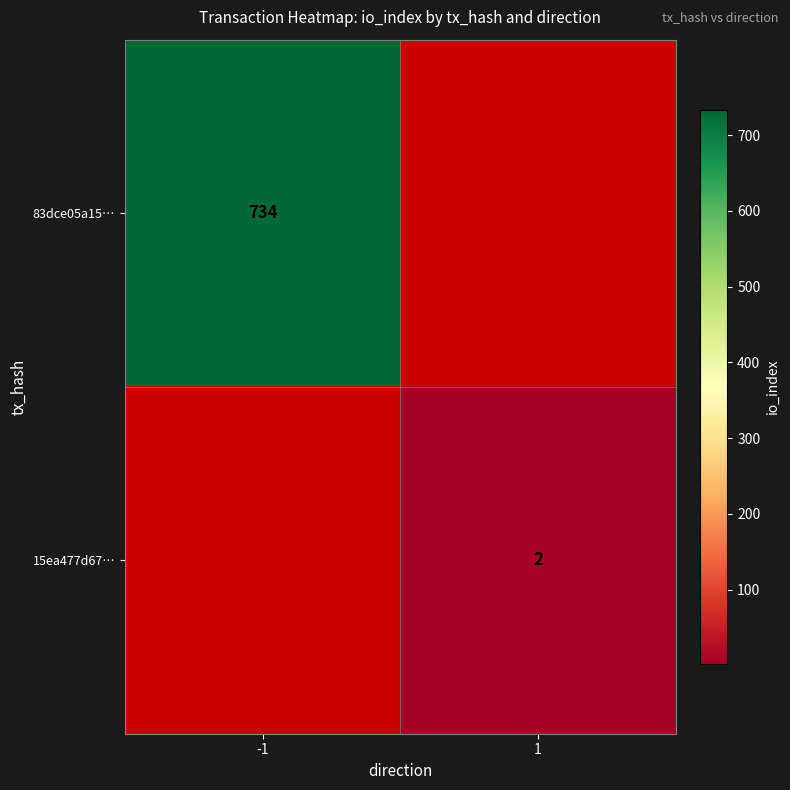

The 83dce05a15… series shows 734 at -1. True or false?

True